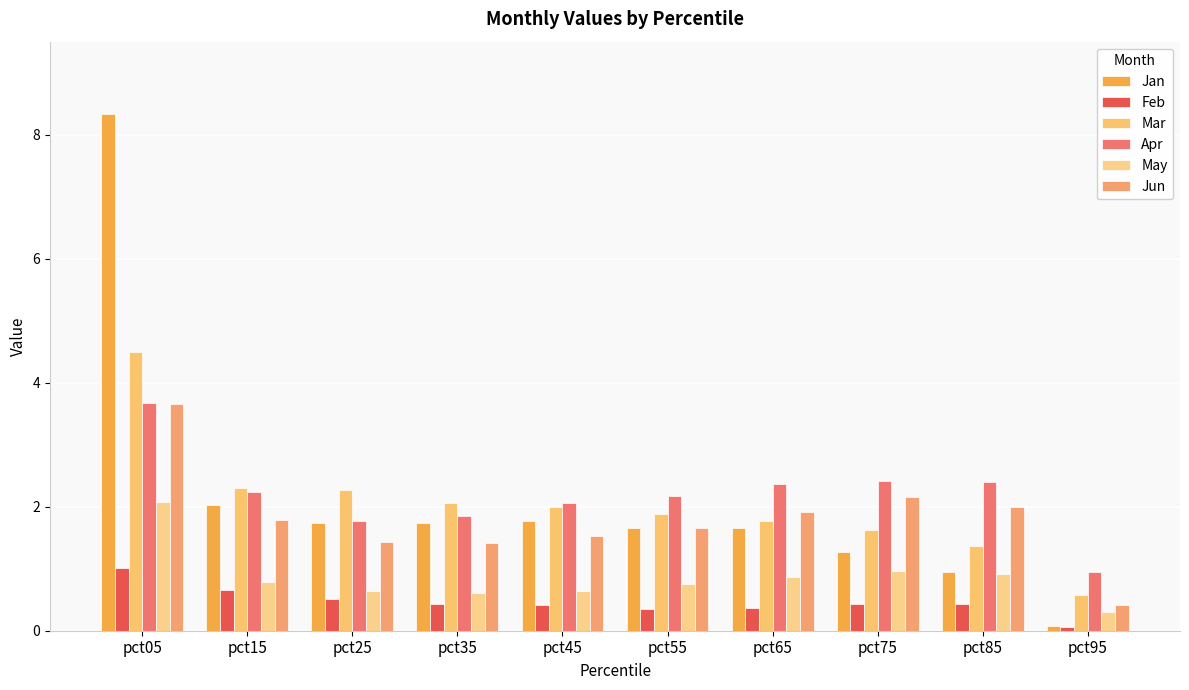

Rank the series at pct75 from lowest to highest value.

Feb, May, Jan, Mar, Jun, Apr